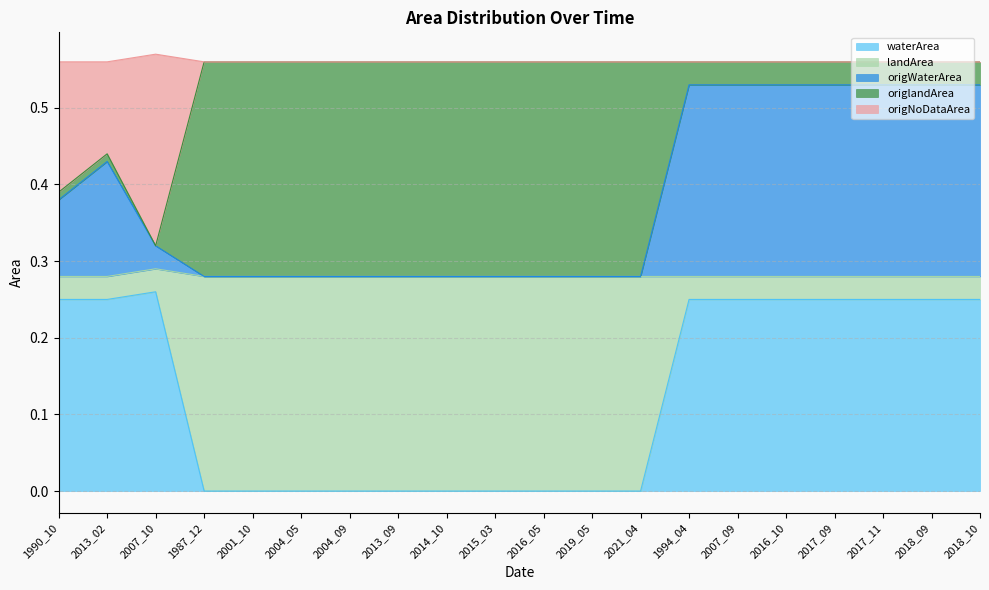

What is the difference between the second highest and second lowest values in the origNoDataArea series?

0.2